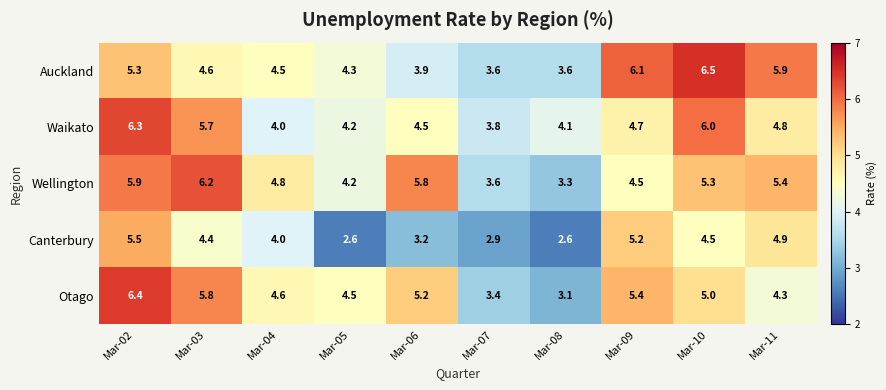

How many distinct data groups are displayed?

5